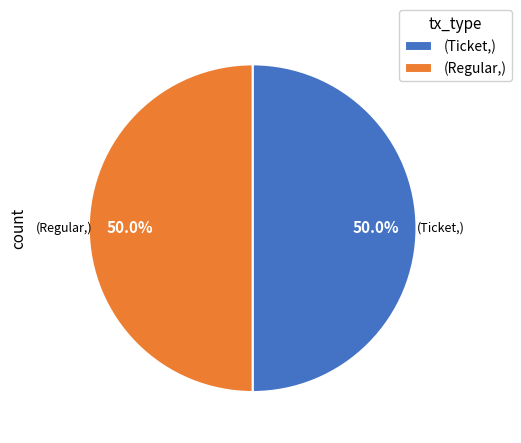

Combined, do (Regular,) and (Ticket,) account for over 50%?

Yes